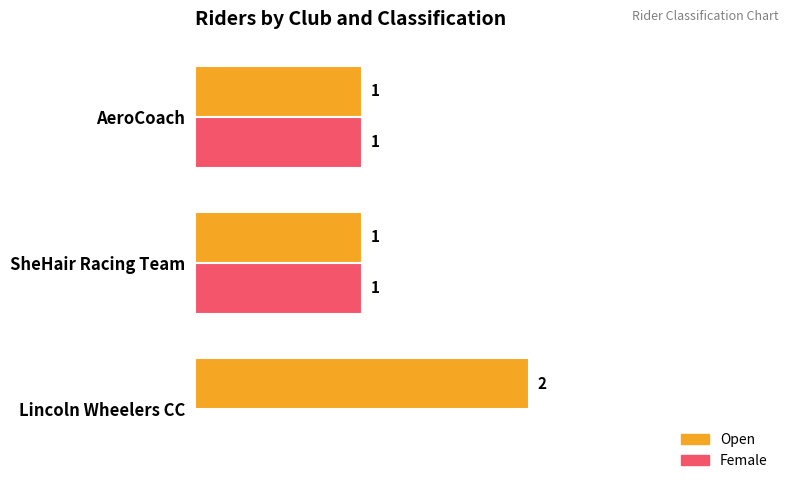

Which category has the highest value across all series?

Lincoln Wheelers CC